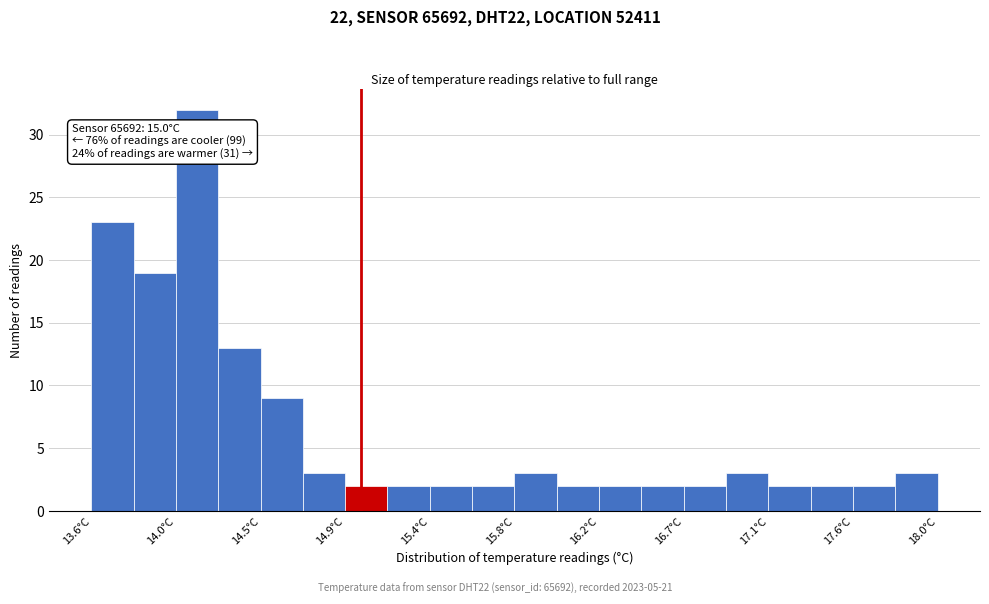

Over which range of the x-axis is the bar tallest?

14.04 to 14.26